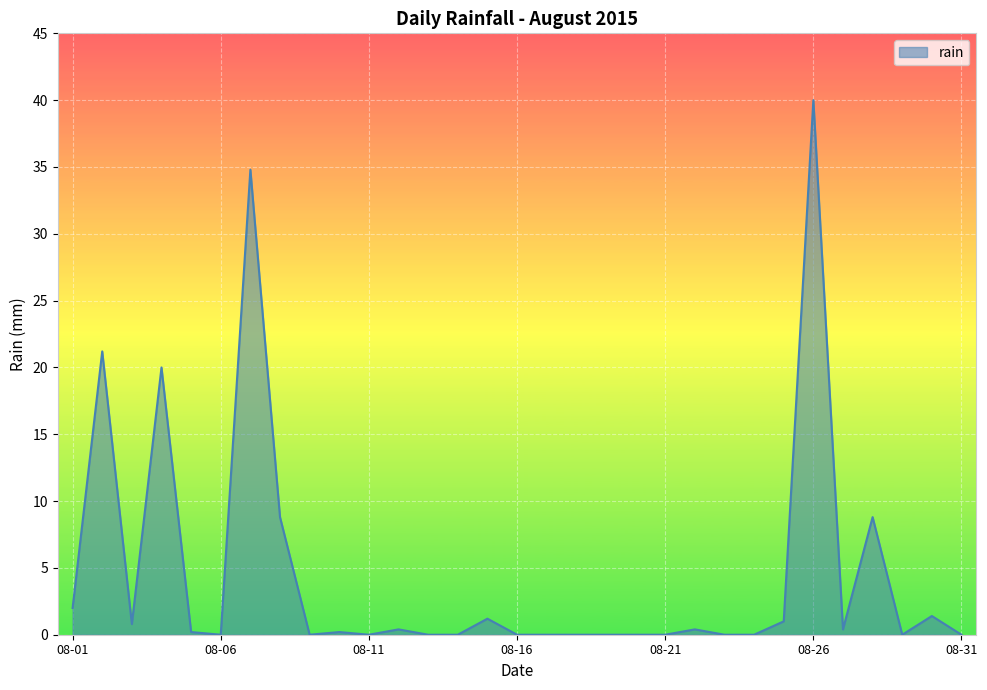

What is the maximum value shown in the chart?

40.0